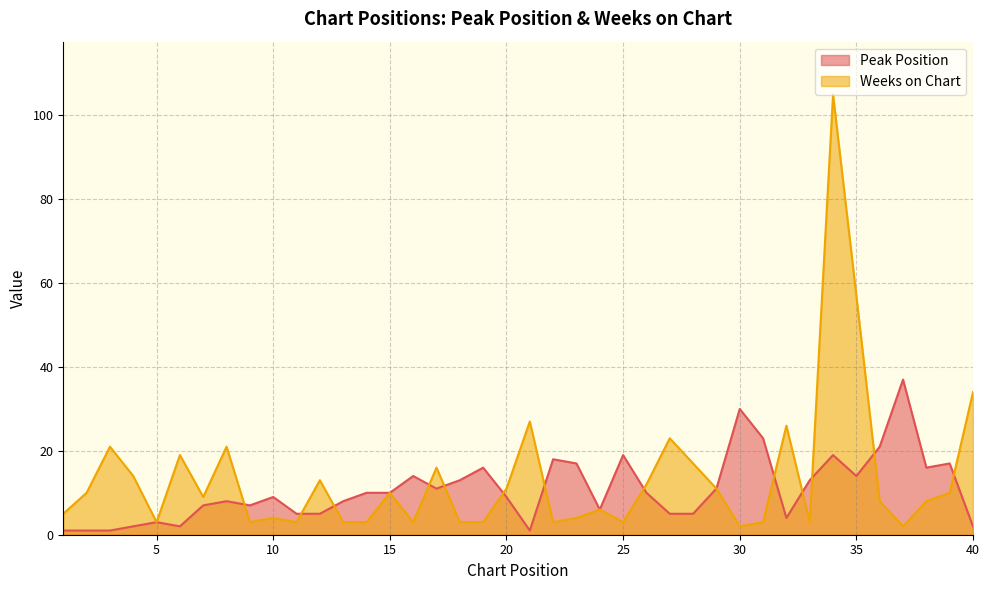

At which label does Weeks on Chart reach its minimum?

30